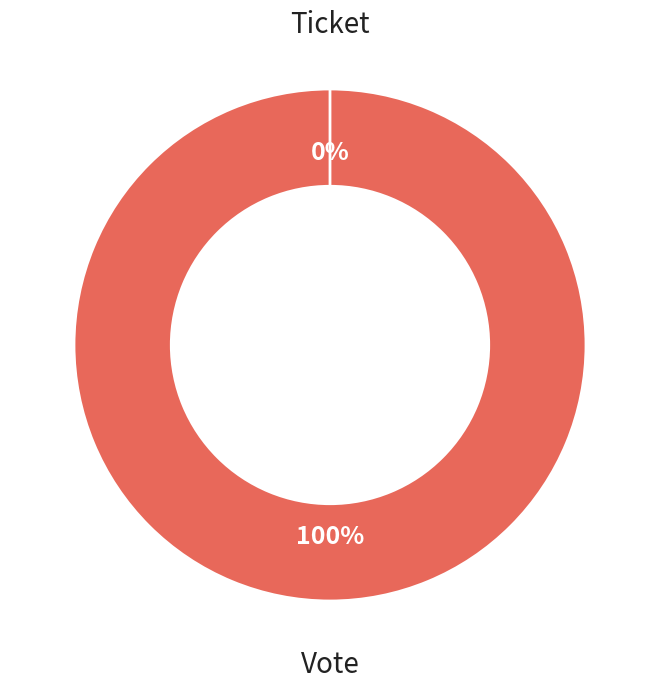

The Ticket slice represents 1% of the pie. True or false?

False